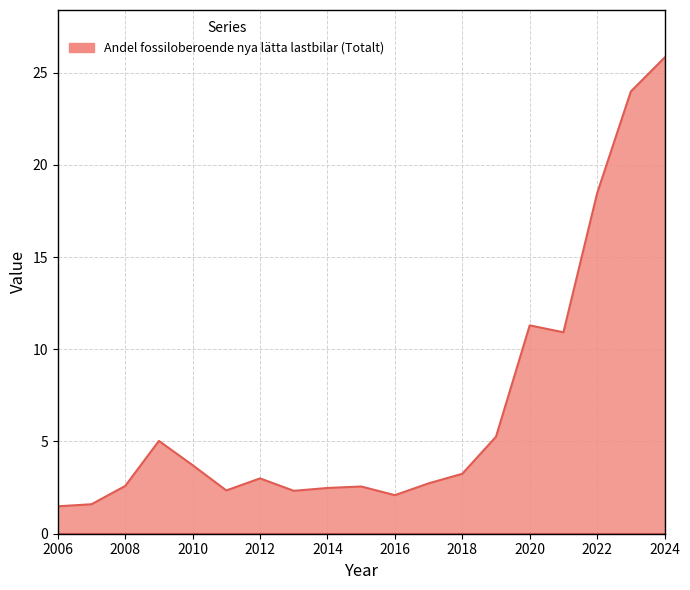

What is the smallest value displayed?

1.5